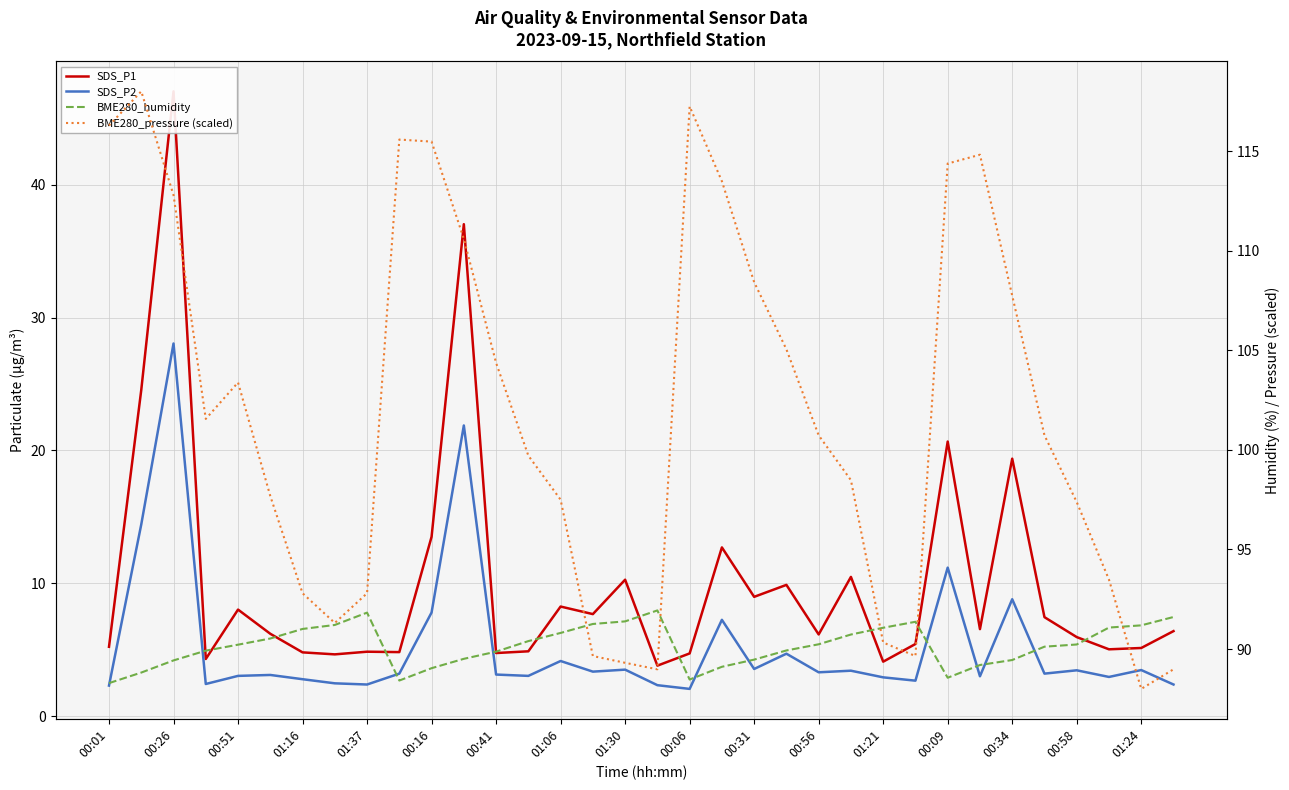

What is the value of the SDS_P2 point at the 19th from the left?

2.0